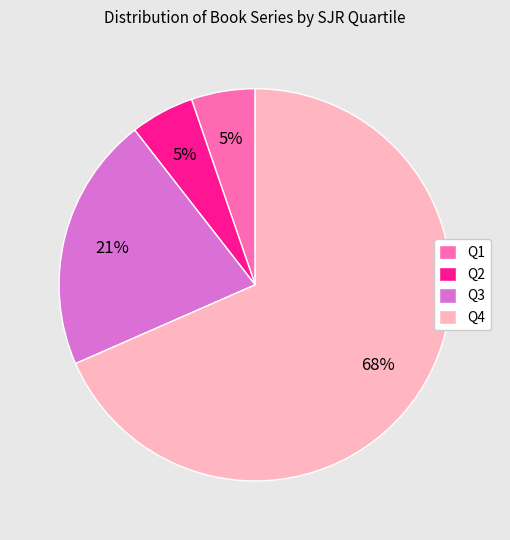

Do Q2 and Q4 together represent more than half of the pie?

Yes